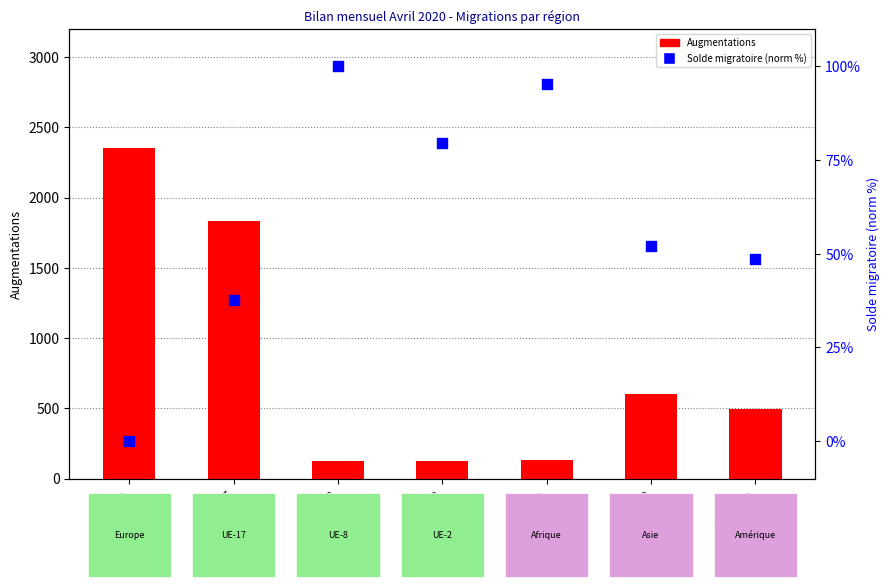

Which series has the largest total across all categories?

Augmentations